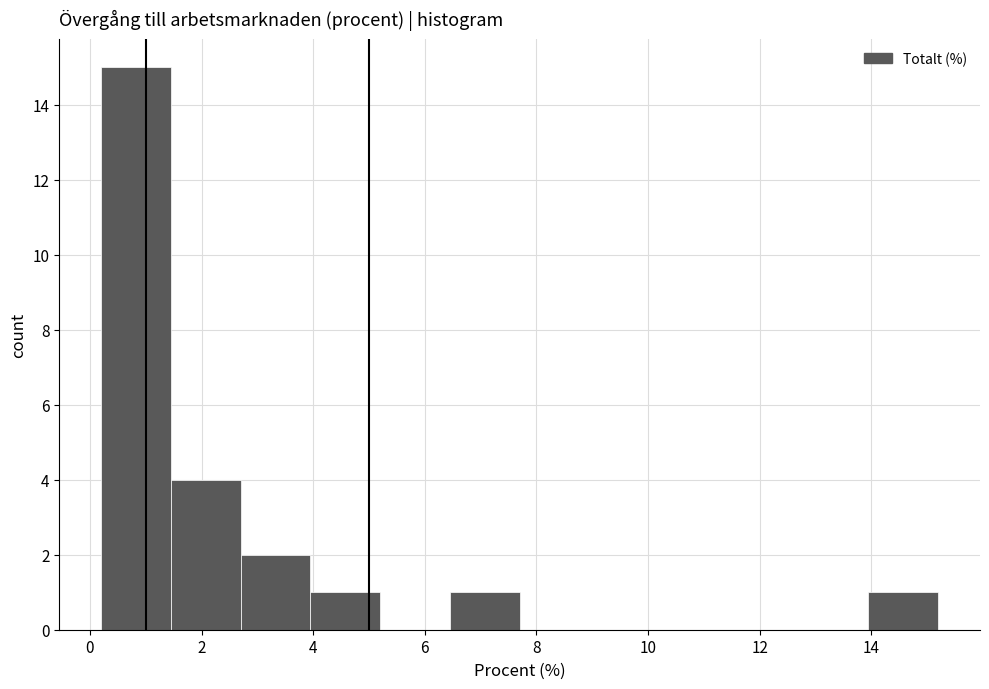

Reading left to right, list every bar in this chart as the range it spans on the x-axis followed by its height. Neither the bar edges nor the heights are printed on the chart, so give them approximately, as read against the axes.

0.20 to 1.45: 15
1.45 to 2.70: 4
2.70 to 3.95: 2
3.95 to 5.20: 1
5.20 to 6.45: 0
6.45 to 7.70: 1
7.70 to 8.95: 0
8.95 to 10.20: 0
10.20 to 11.45: 0
11.45 to 12.70: 0
12.70 to 13.95: 0
13.95 to 15.20: 1